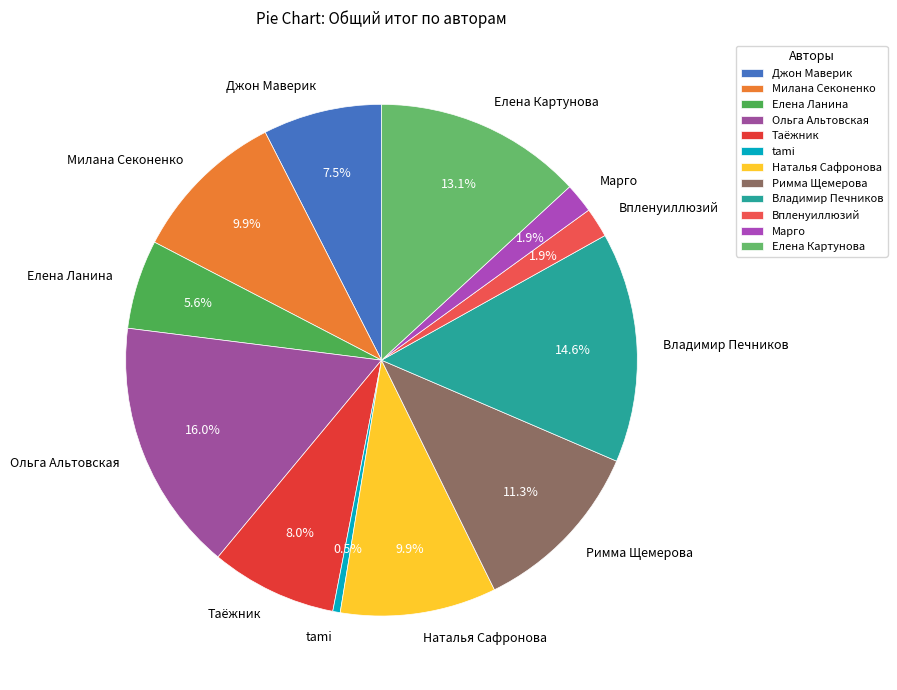

Does Елена Картунова represent more than half of the total?

No